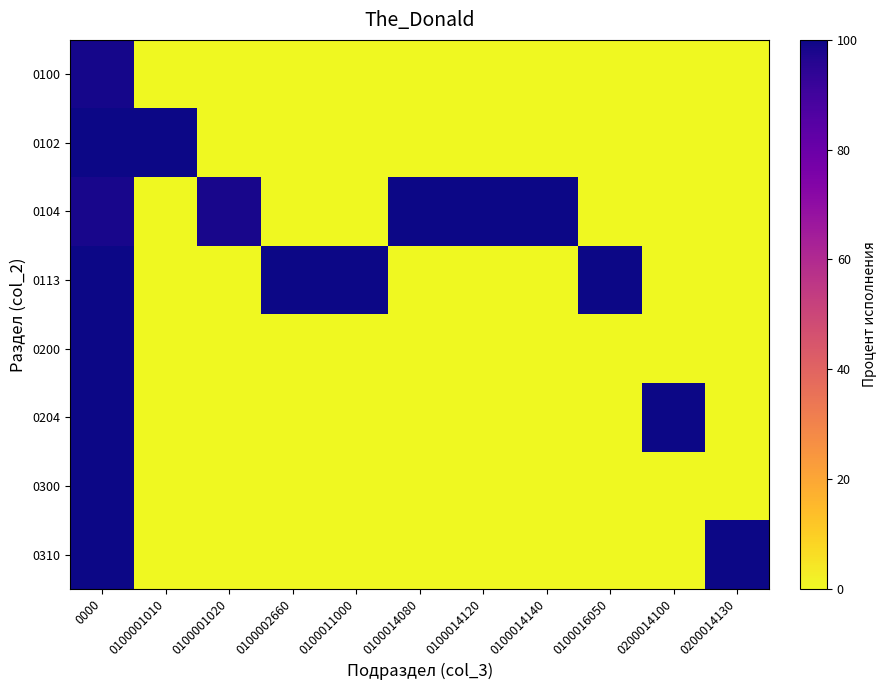

Which category has the highest value across all series?

0000